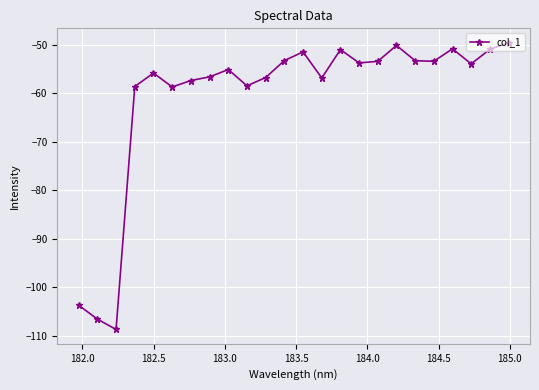

What is the maximum value shown in the chart?

-49.6